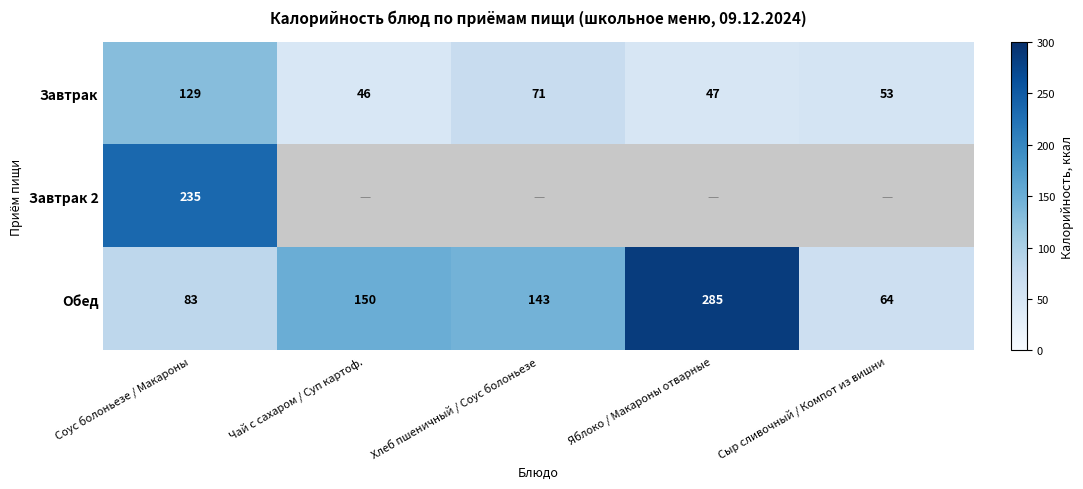

What value does the Обед series have at Чай с сахаром / Суп картоф., to the nearest 5?

150